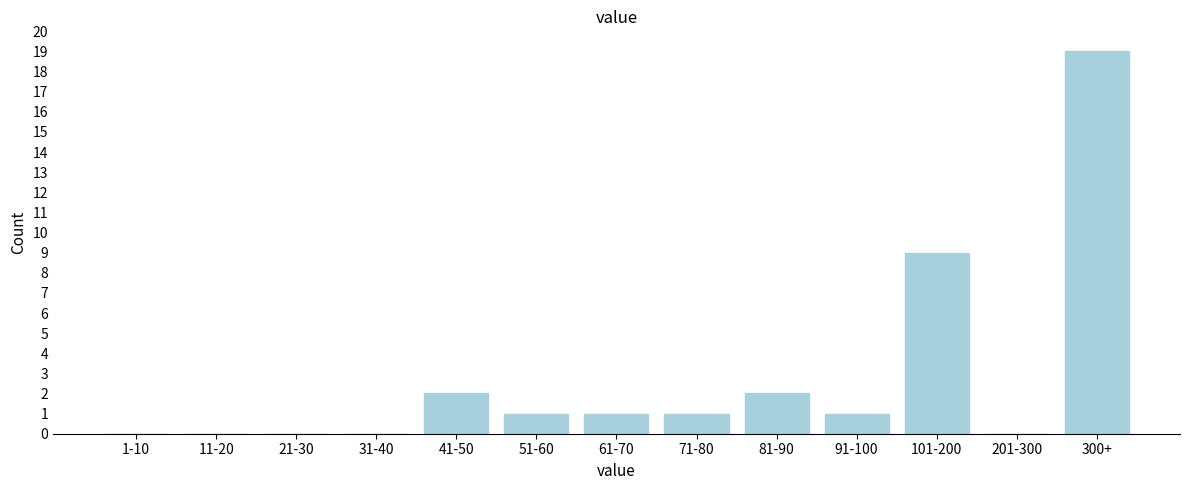

Reading right to left, transcribe all the data shown in this chart.

300+=19	201-300=0	101-200=9	91-100=1	81-90=2	71-80=1	61-70=1	51-60=1	41-50=2	31-40=0	21-30=0	11-20=0	1-10=0